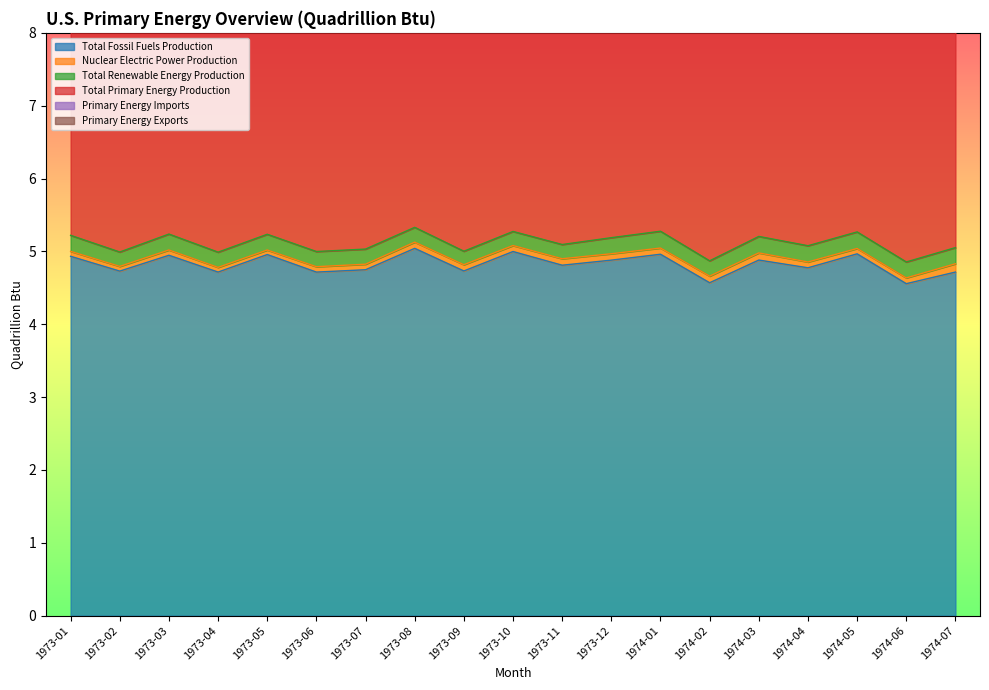

Which series has the largest range (max minus min)?

Total Fossil Fuels Production